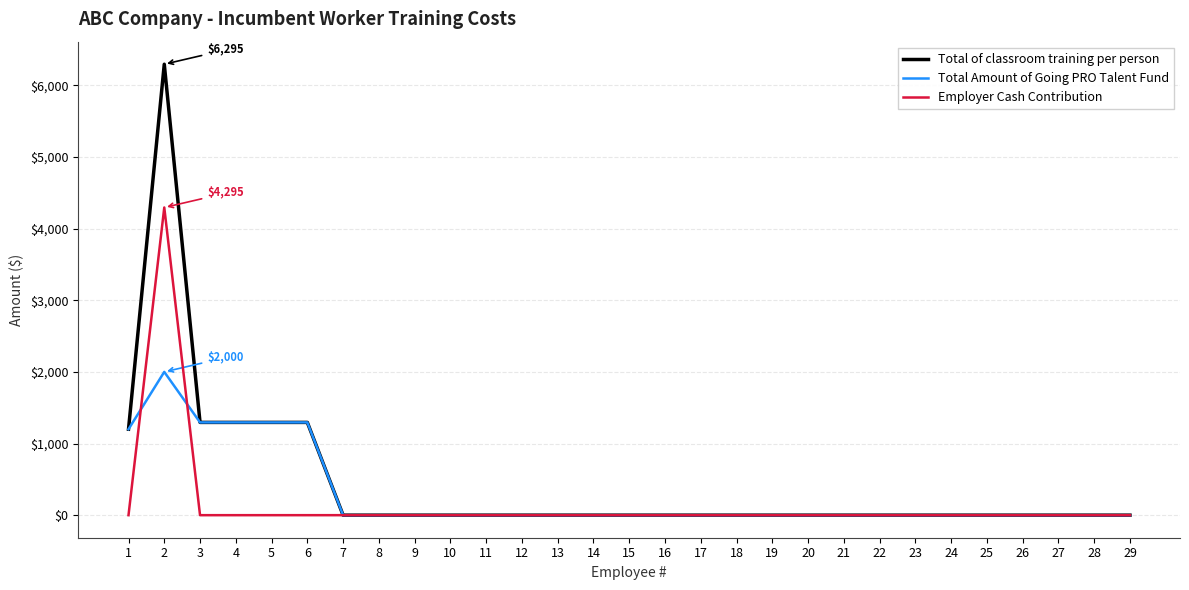

How many lines are shown in the chart?

3